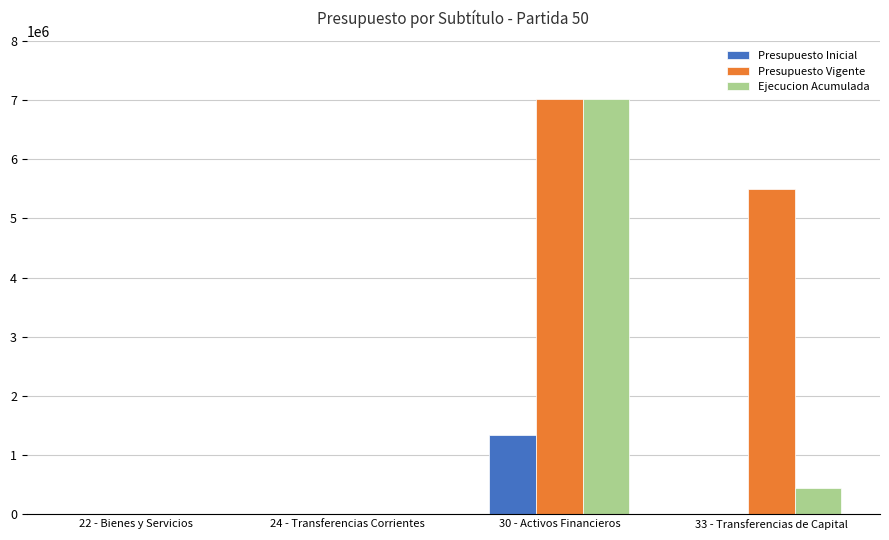

Which series has the largest total across all categories?

Presupuesto Vigente